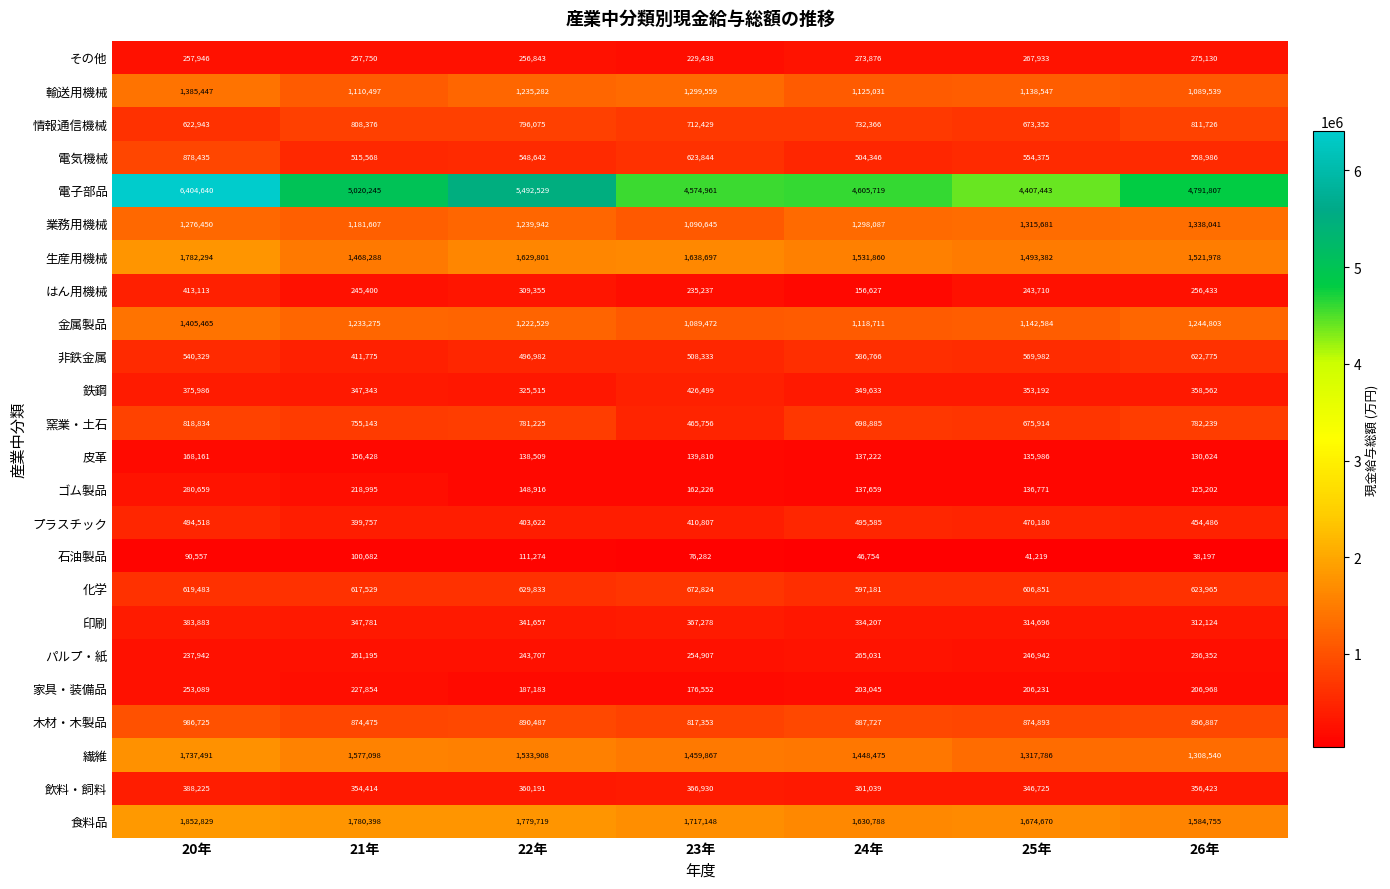

What is the sum of the その他 values at 20年 and 22年?

514789